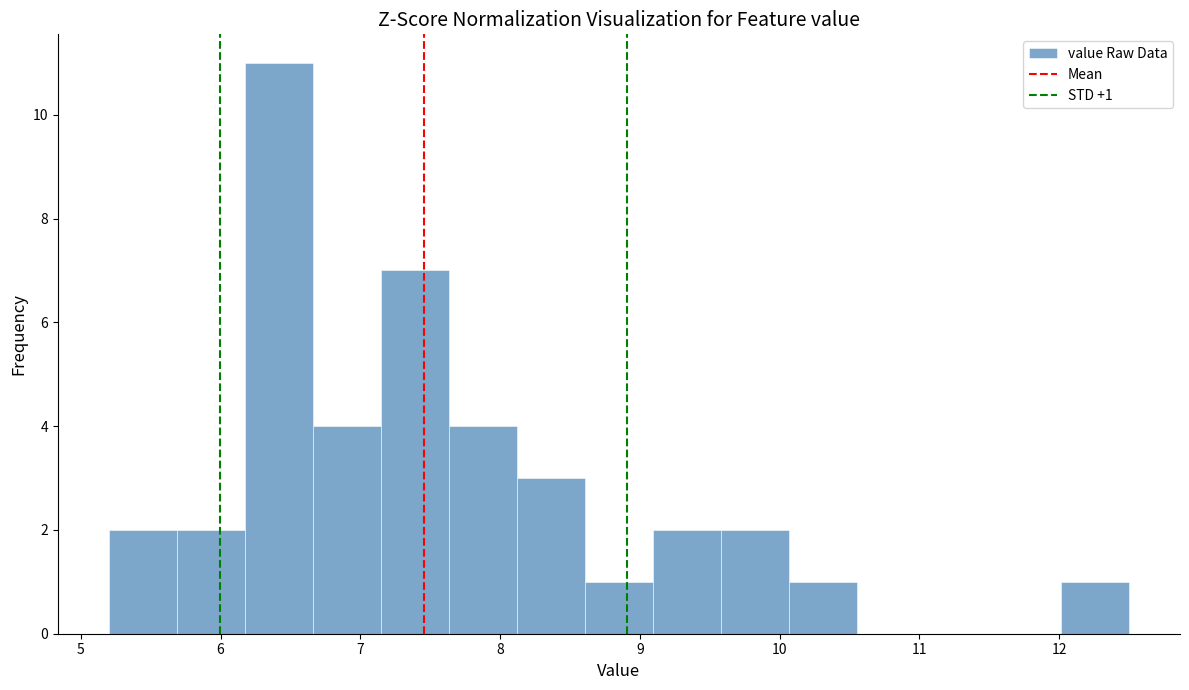

Which range on the x-axis has the tallest bar?

6.2 to 6.7